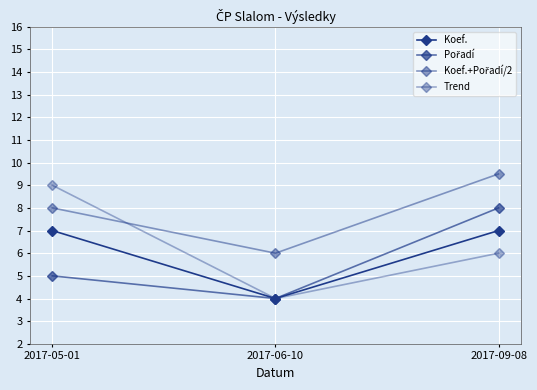

List the series in order of their peak value, lowest first.

Koef., Pořadí, Trend, Koef.+Pořadí/2